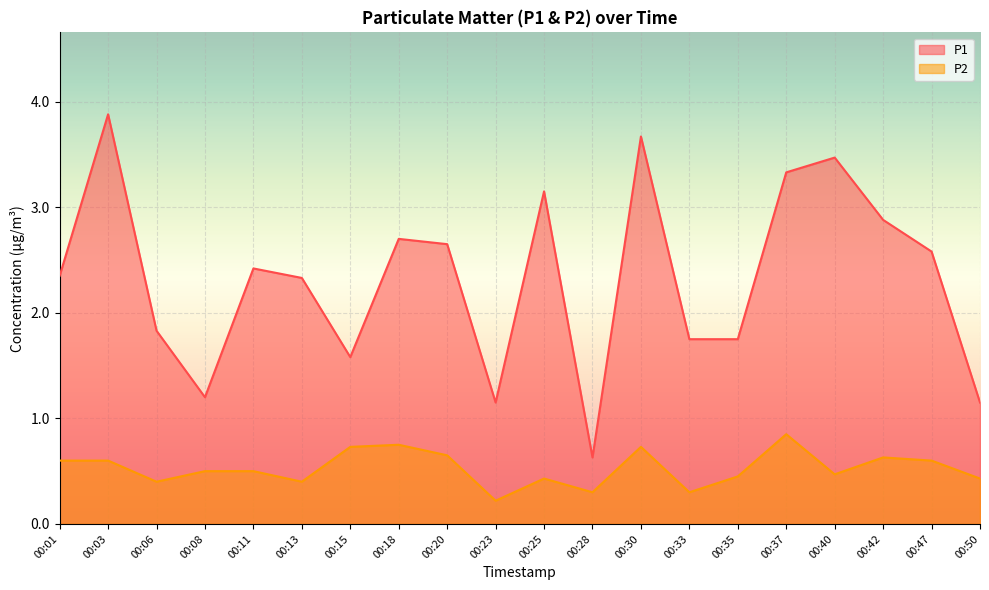

The value of P2 at 00:03 is 0.3. True or false?

False